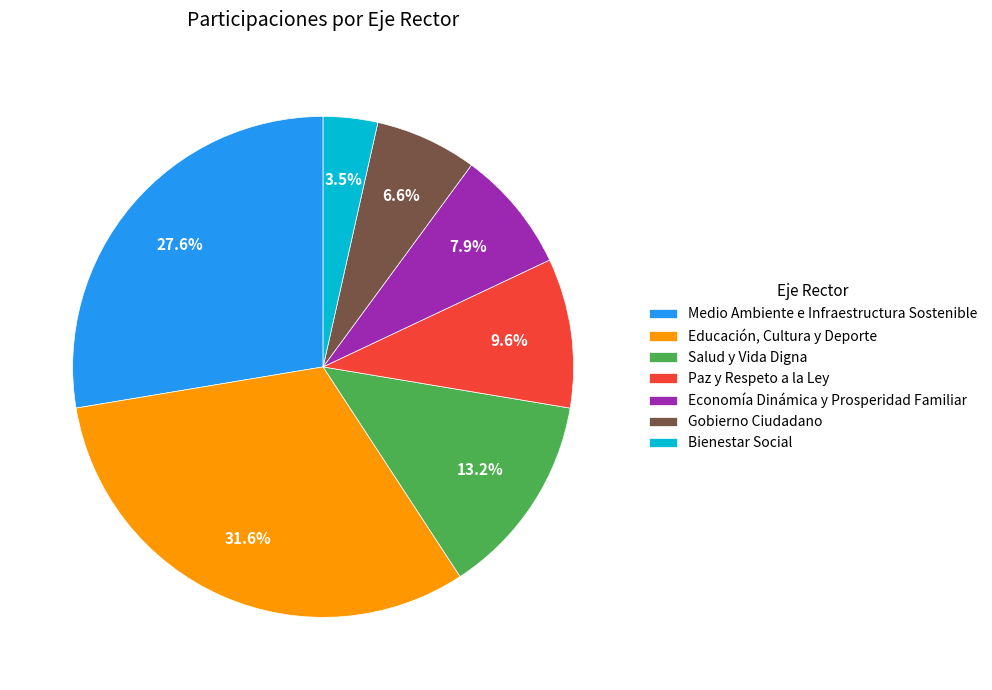

Is it true that Medio Ambiente e Infraestructura Sostenible is 13% of the pie?

False